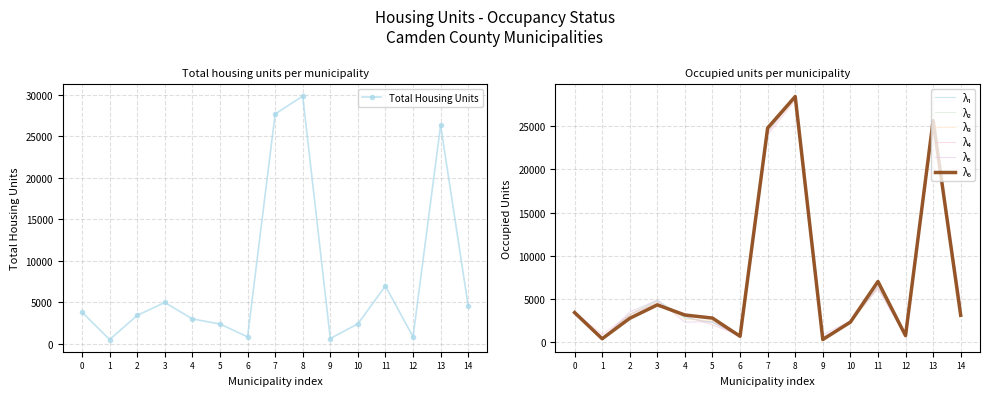

What is the sum of the Total Housing Units values at 10 and 2?

5809